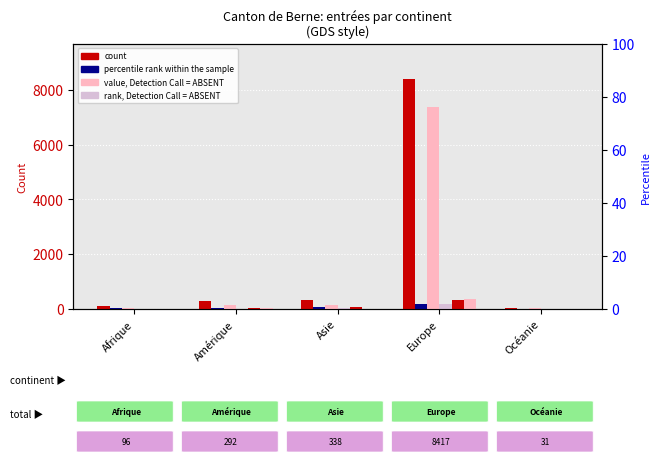

At how many categories does at least one series exceed 1963?

1